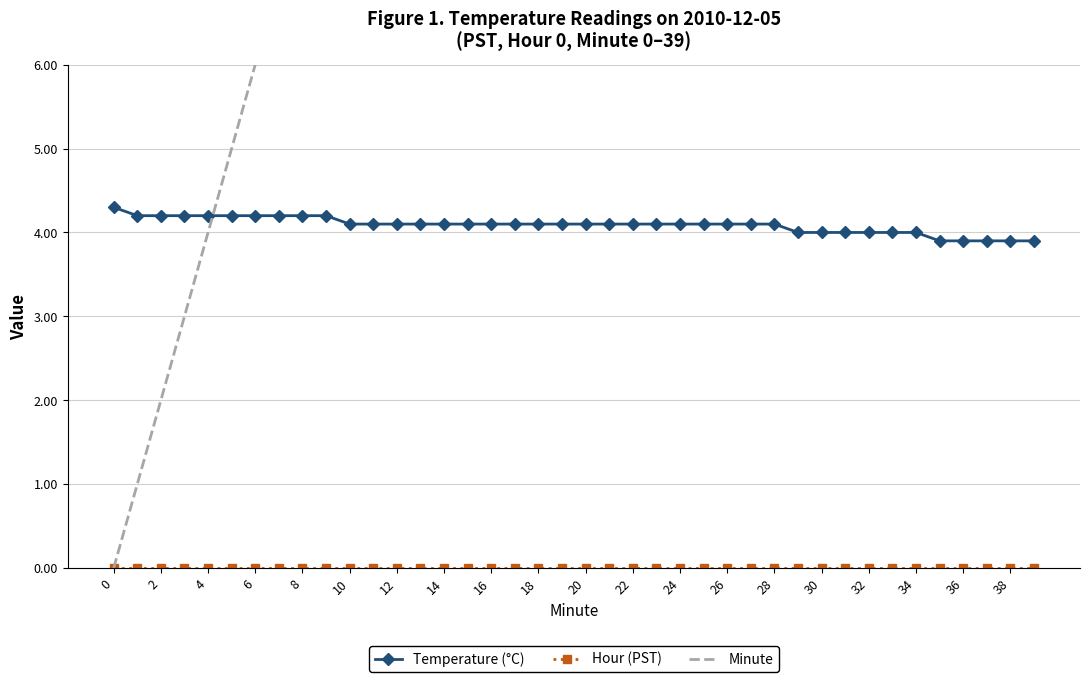

How many times do Temperature (°C) and Minute cross each other?

1